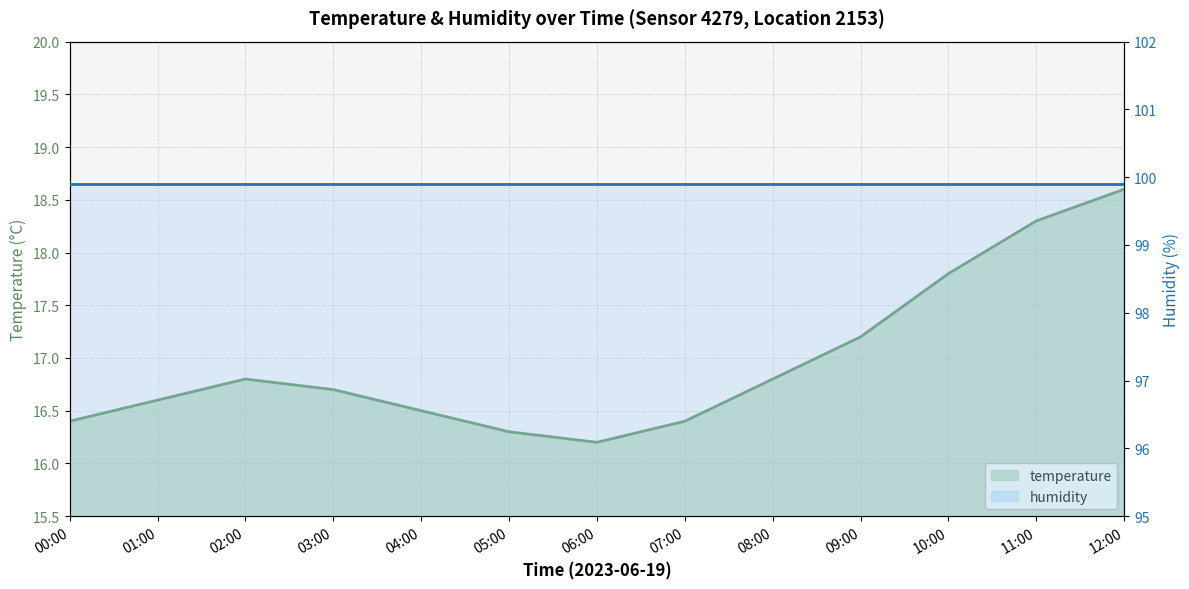

Reading left to right, transcribe all the data shown in this chart.

16.4	16.6	16.8	16.7	16.5	16.3	16.2	16.4	16.8	17.2	17.8	18.3	18.6